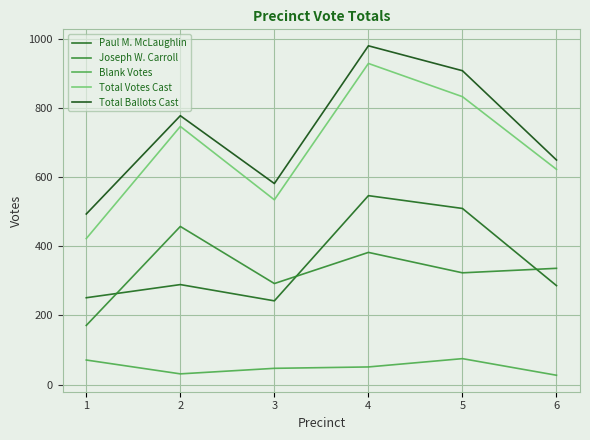

Does the chart display data point markers on the line(s)?

No